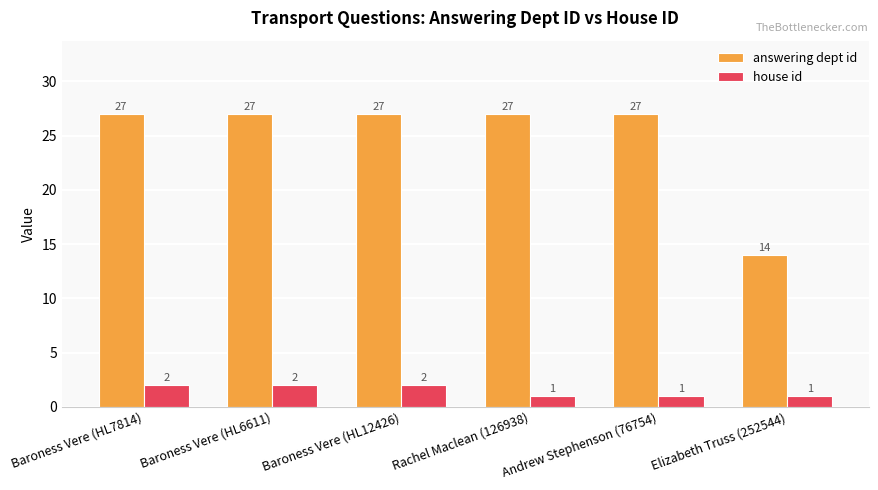

What is the difference between the maximum and minimum values in the house id series?

1